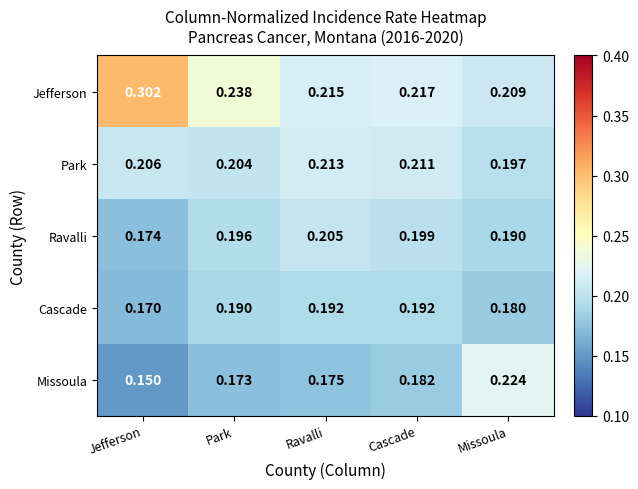

At which category is the sum across all series the highest?

Jefferson